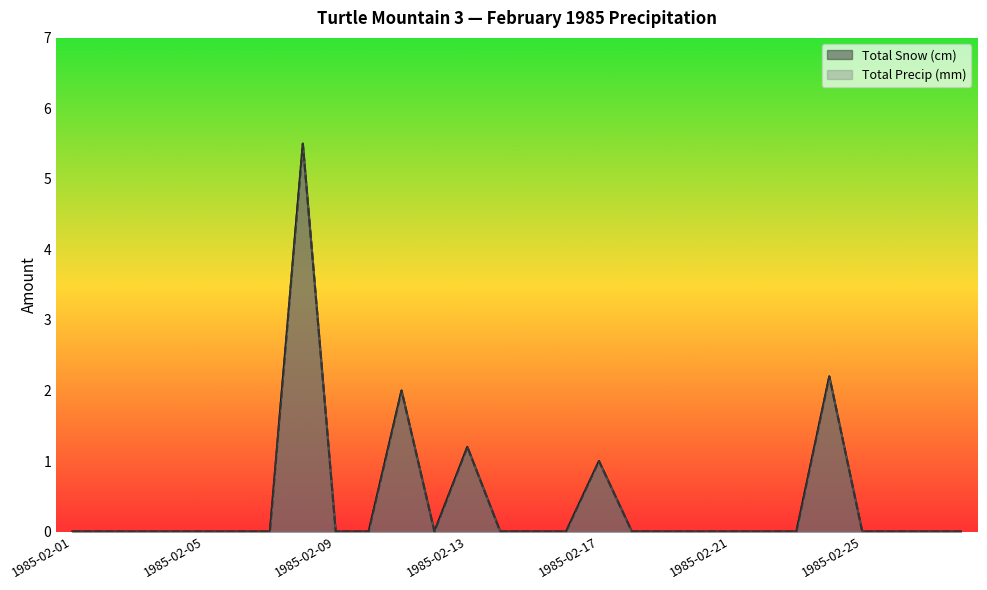

True or false: Total Precip (mm) has a value of -2.2 at 1985-02-05.

False